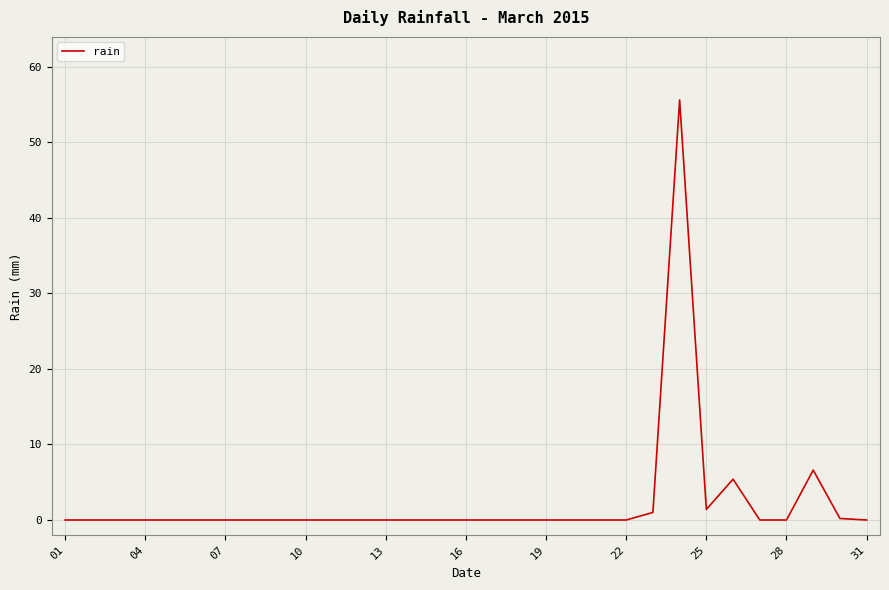

What is the difference between the maximum and minimum values?

55.6